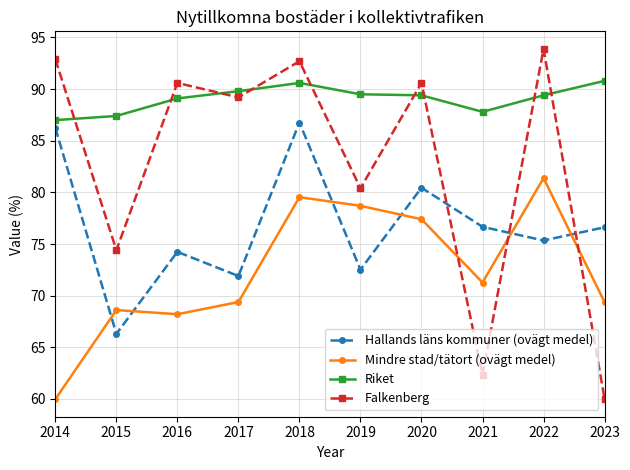

At which label does Falkenberg reach its minimum?

2023